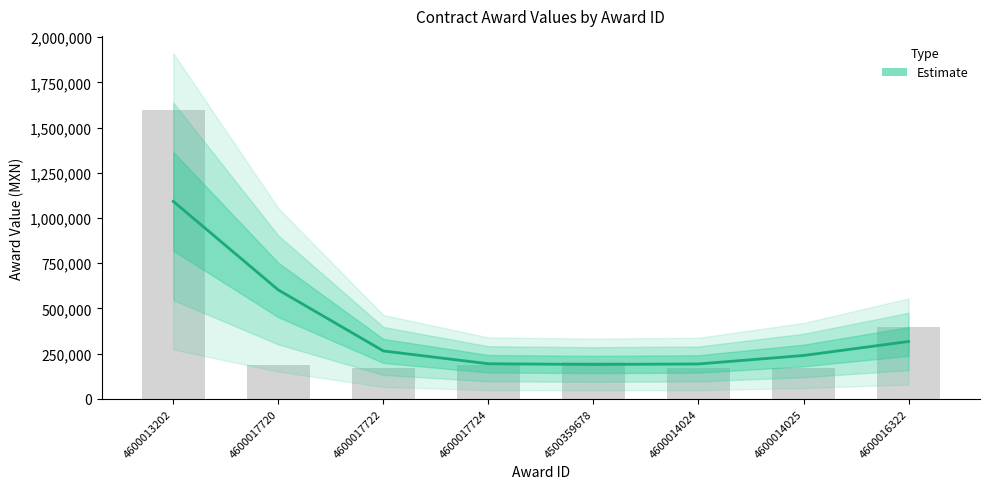

At which label is the value closest to 885000?

4600016322